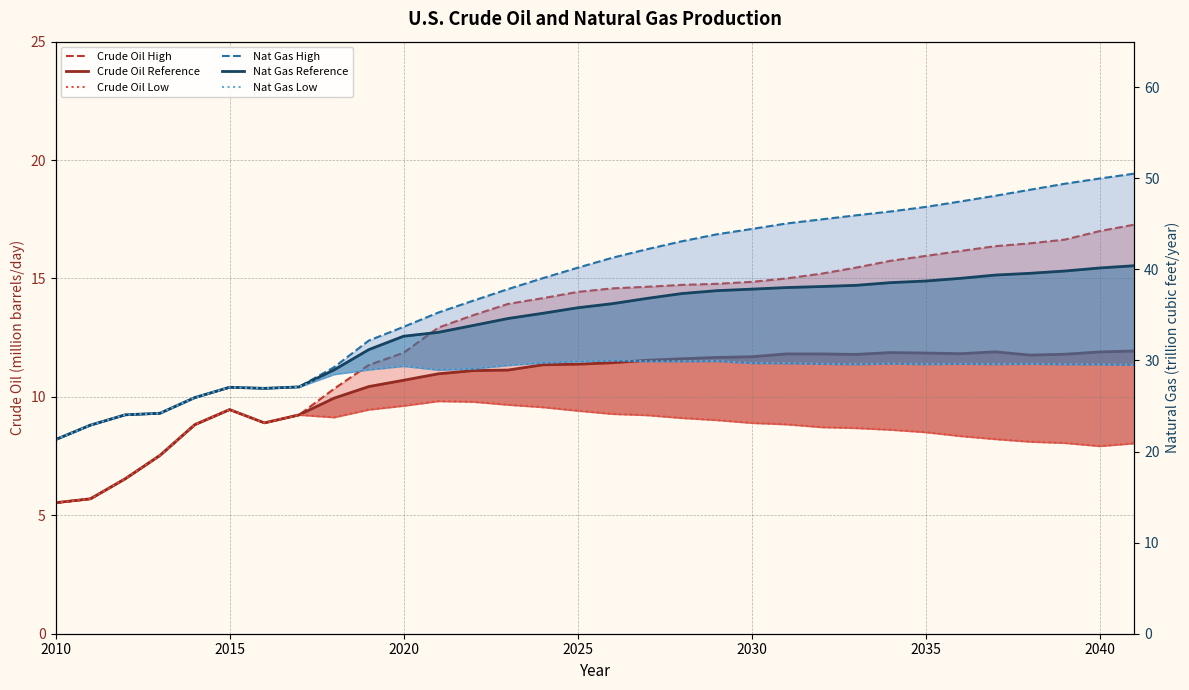

What is the sum of all Nat Gas Reference values?

1080.7